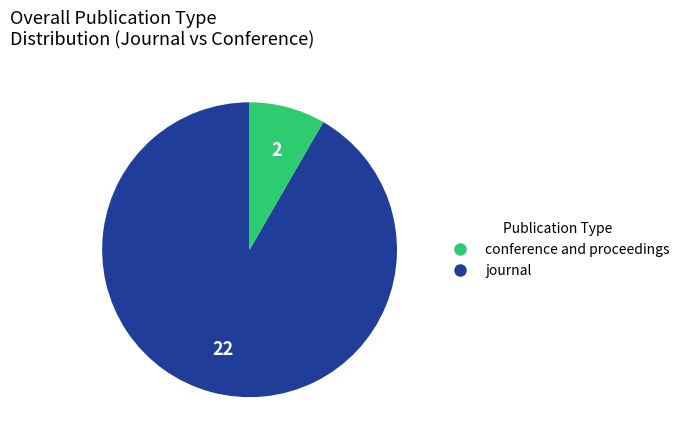

Is there any slice that represents more than half of the pie?

Yes